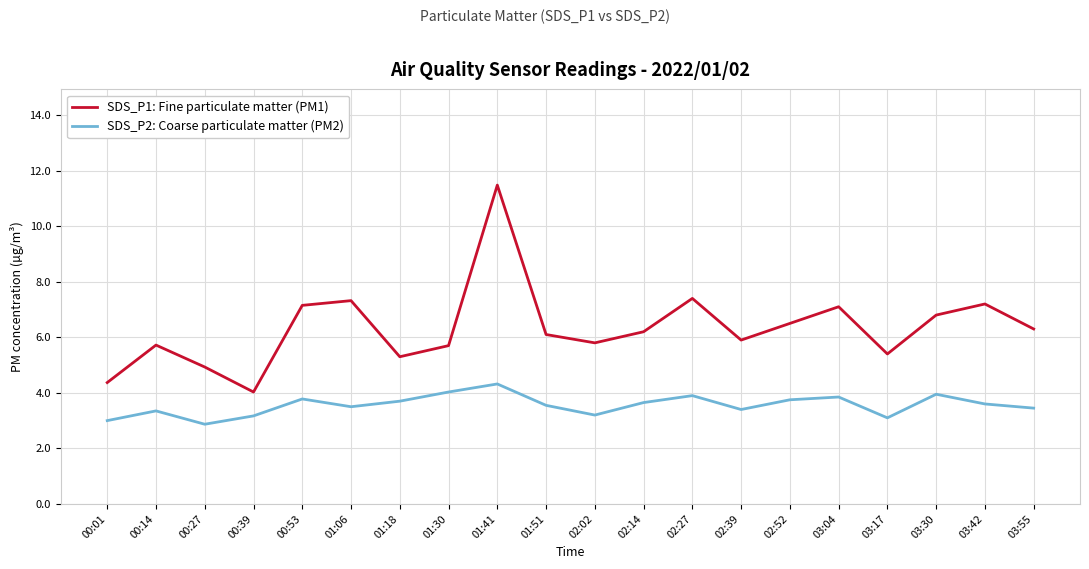

What is the difference between the second highest and minimum values in the SDS_P2: Coarse particulate matter (PM2) series?

1.2